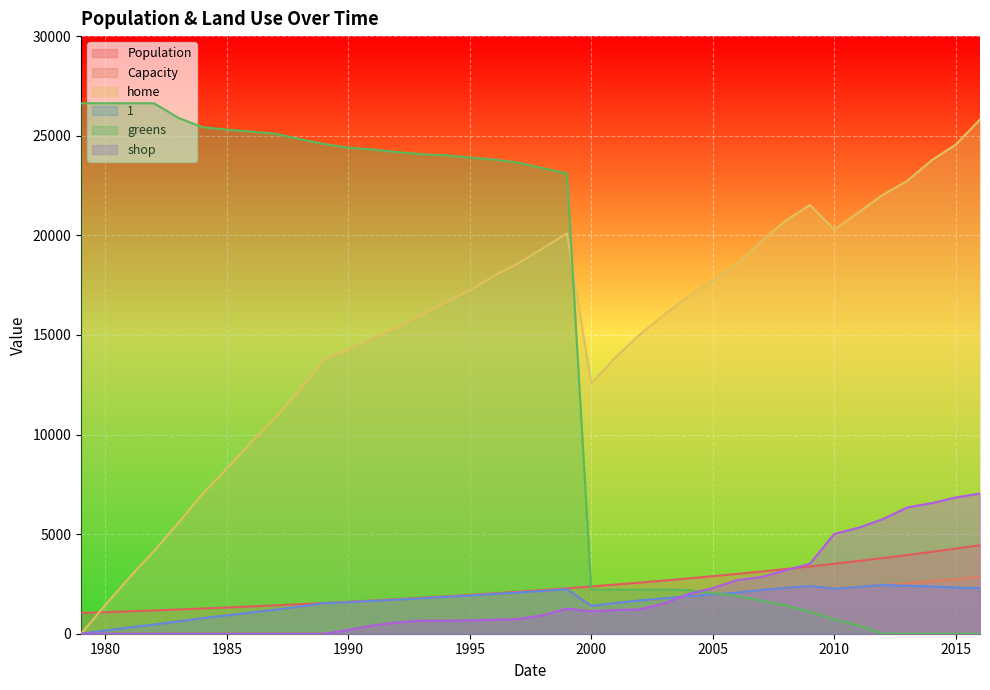

Which series has the largest total across all categories?

home